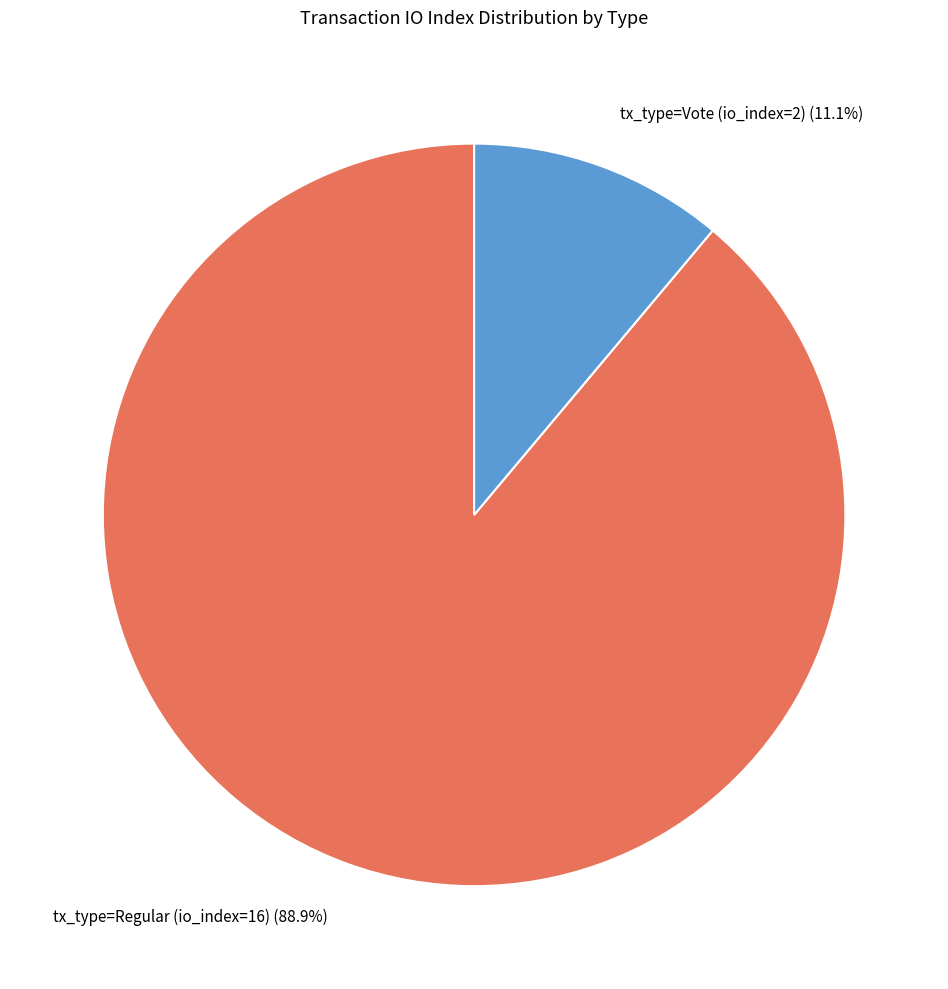

Combined, do tx_type=Regular (io_index=16) and tx_type=Vote (io_index=2) account for over 50%?

Yes